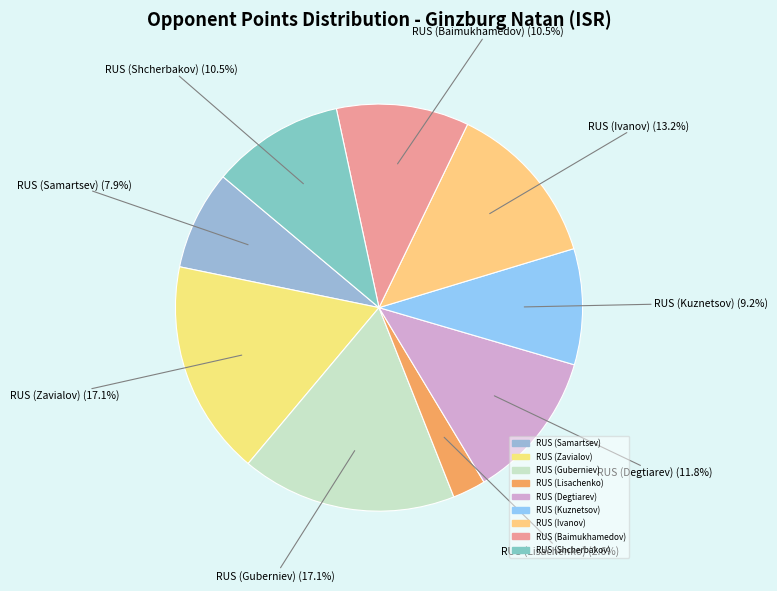

Which slice is the smallest?

RUS (Lisachenko)